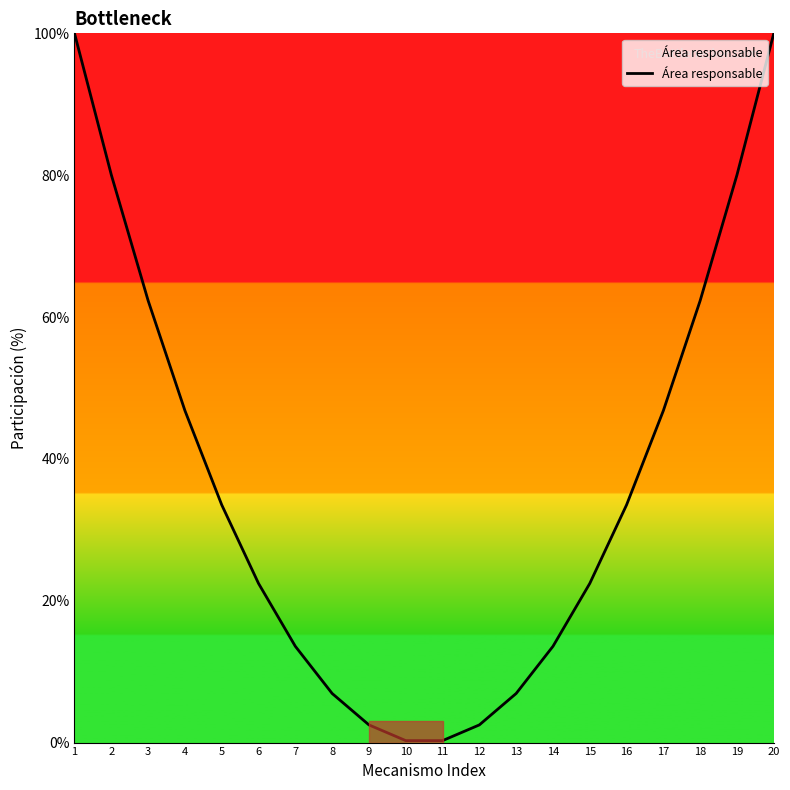

Reading left to right, transcribe all the data shown in this chart.

100.0	80.1	62.3	46.8	33.5	22.4	13.6	6.9	2.5	0.3	0.3	2.5	6.9	13.6	22.4	33.5	46.8	62.3	80.1	100.0